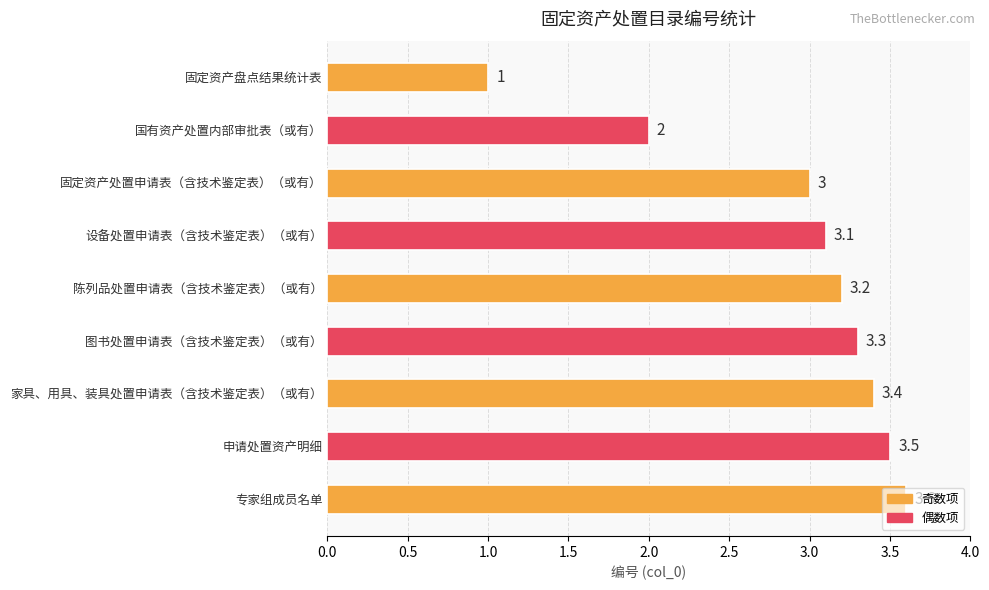

What is the change in value from 图书处置申请表（含技术鉴定表）（或有） to 申请处置资产明细?

+0.2